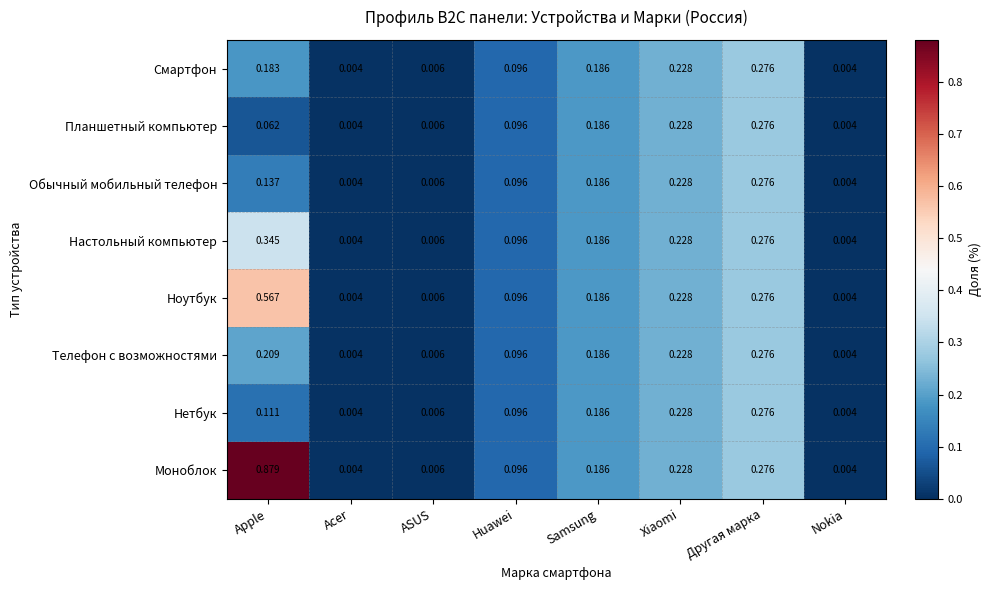

Which label corresponds to the largest value in the chart?

Apple